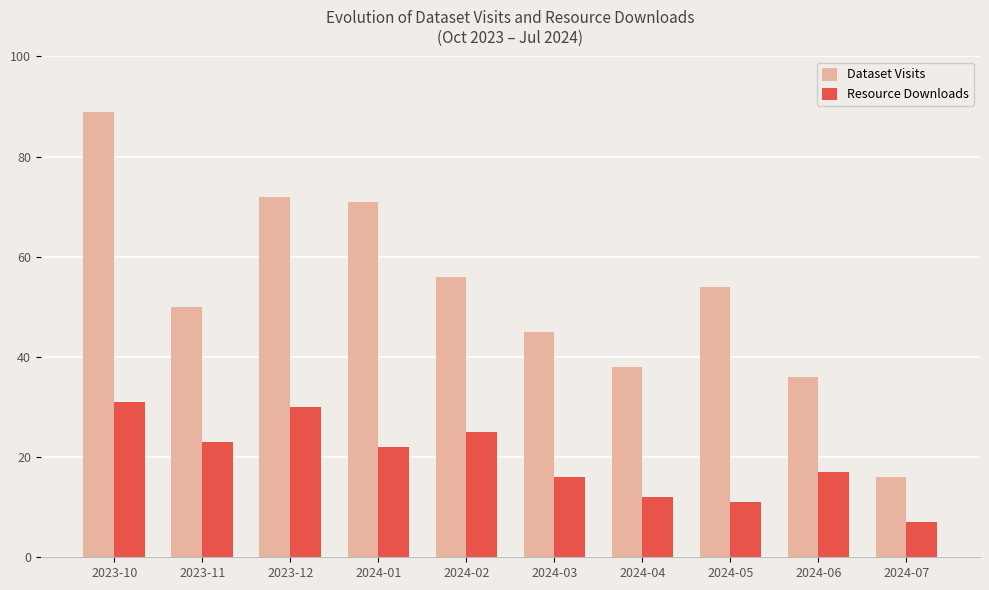

The Resource Downloads series shows 16 at 2024-03. True or false?

True